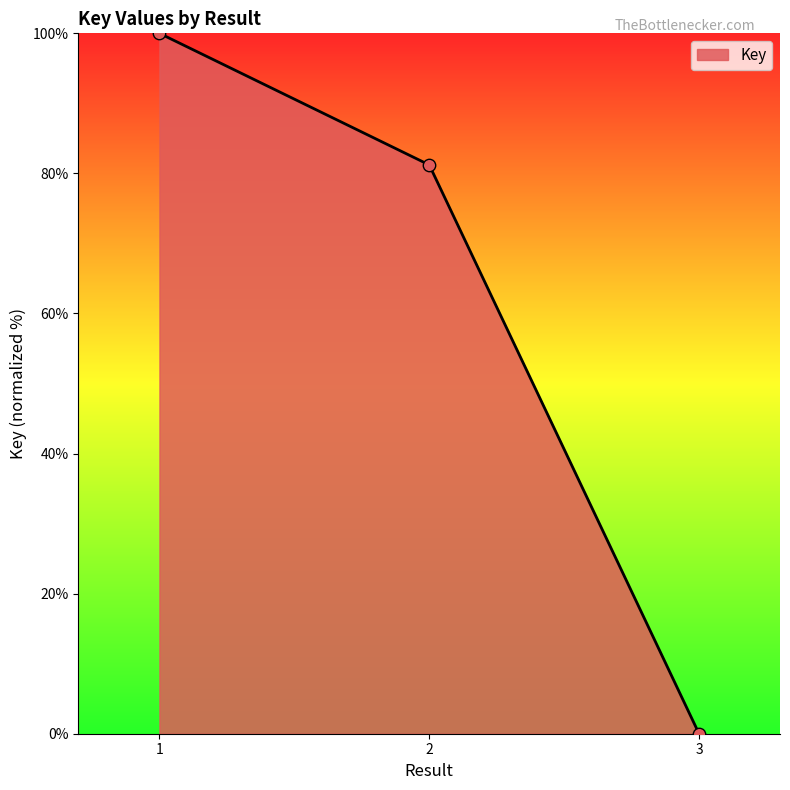

What is the change in value from 1 to 3?

-100.0